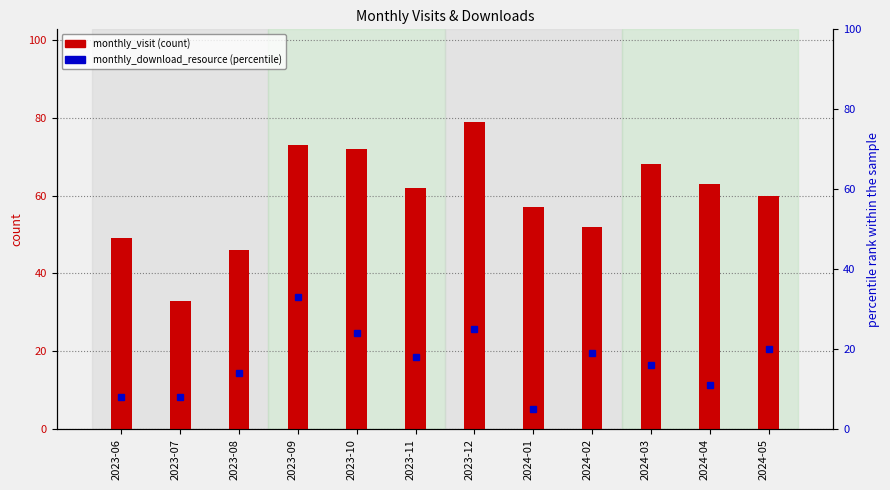

Which series has the largest range (max minus min)?

monthly_visit